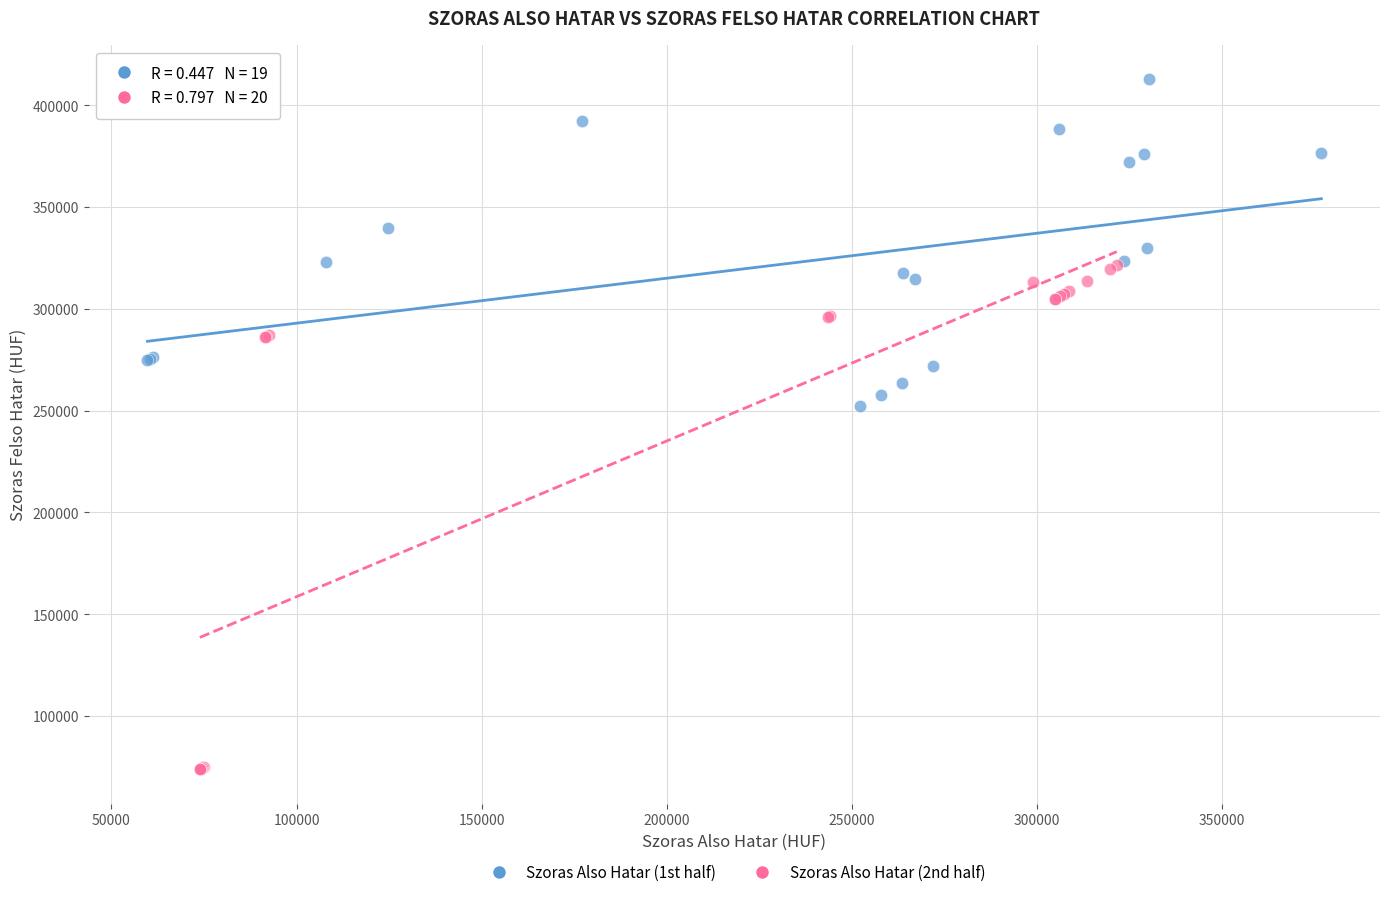

Which series reaches the minimum Y coordinate?

Szoras Also Hatar (2nd half)